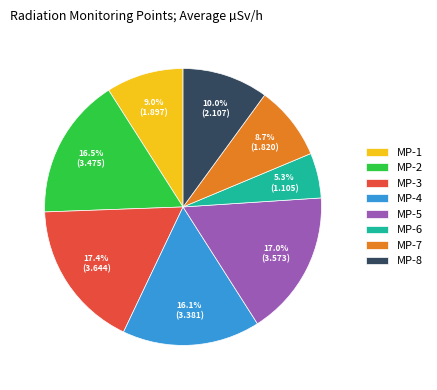

Between MP-4 and MP-6, which is larger?

MP-4